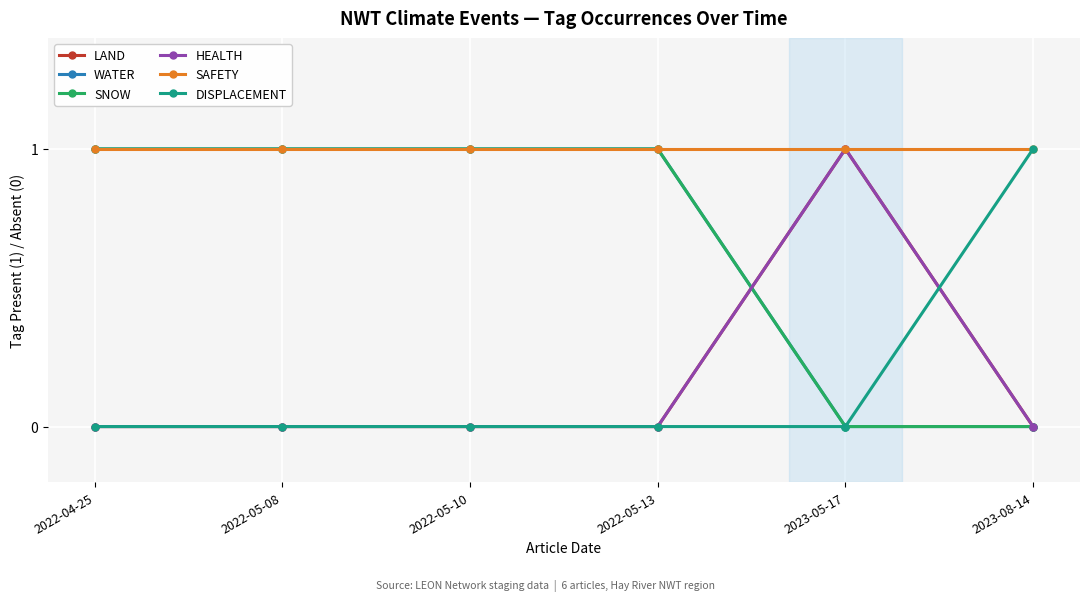

Is this an area chart (filled region under the line)?

No